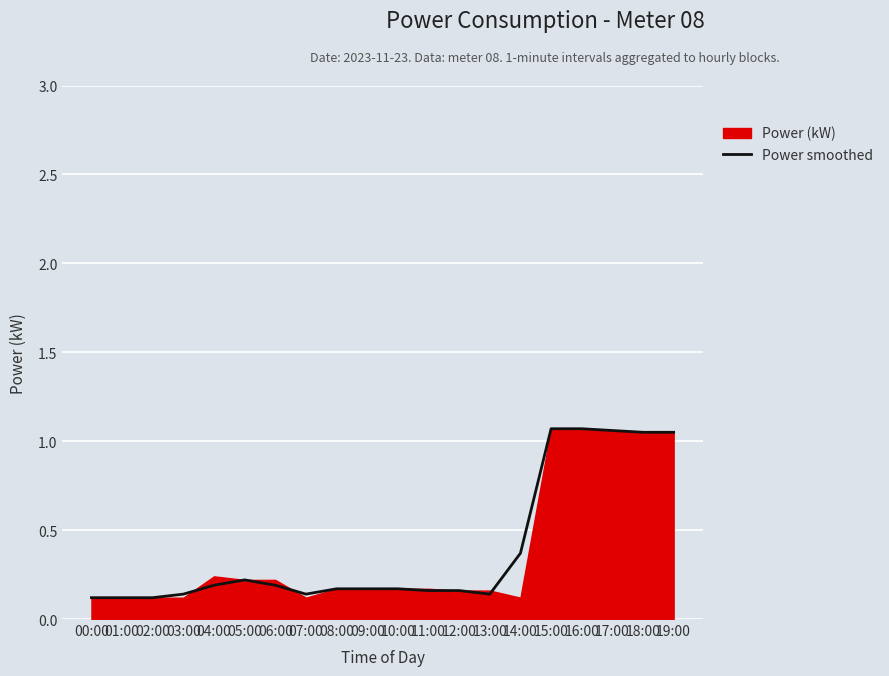

True or false: there are more than 2 points higher than both neighbors.

False